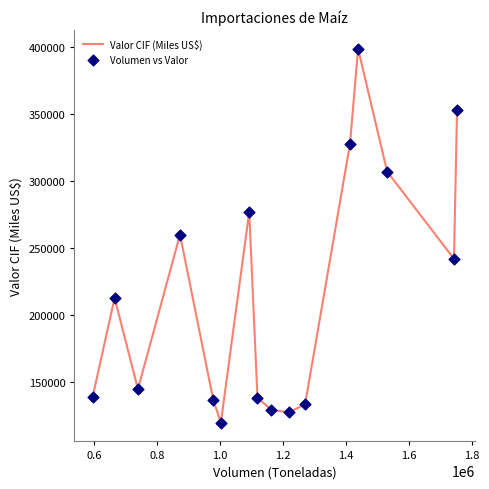

What is the minimum value shown in the chart?

119202.8